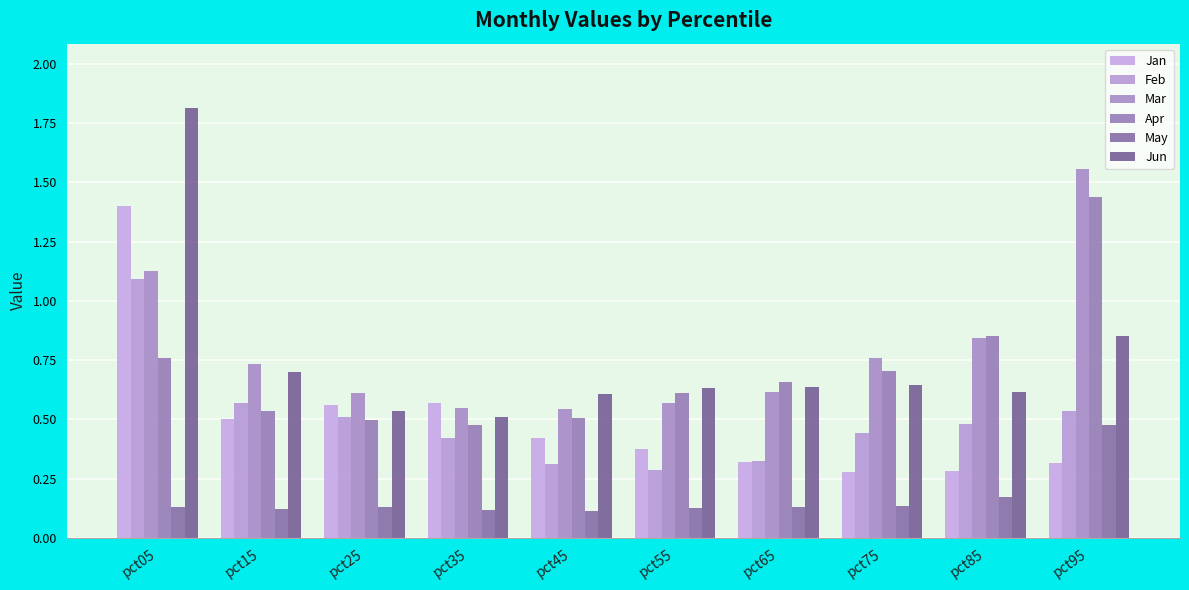

Rank the categories by Jun value from lowest to highest.

pct35, pct25, pct45, pct85, pct55, pct65, pct75, pct15, pct95, pct05